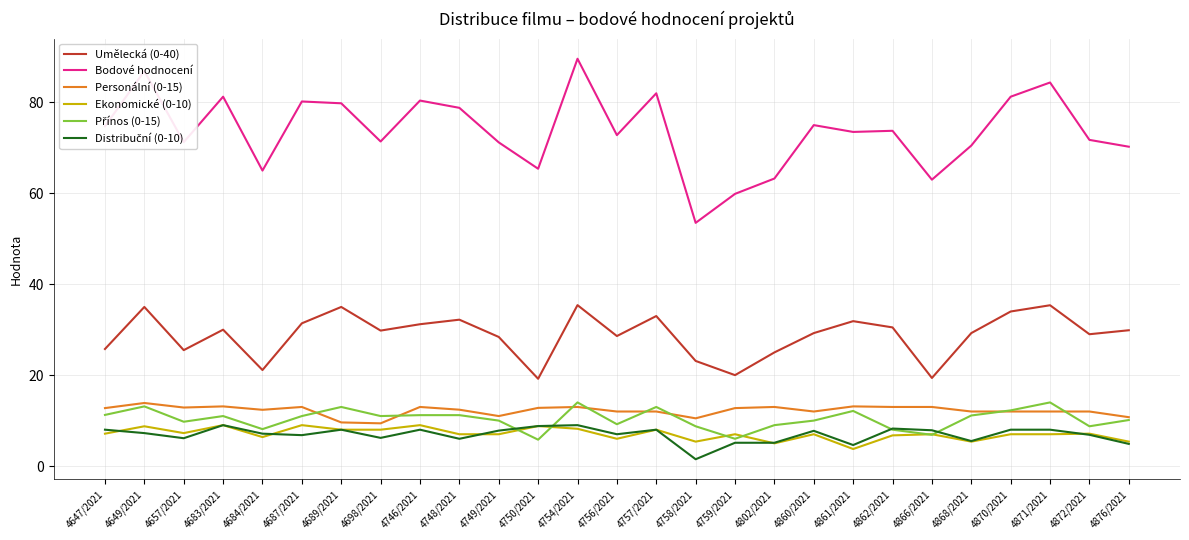

What is the spread (max minus min) of values at 4862/2021?

67.0